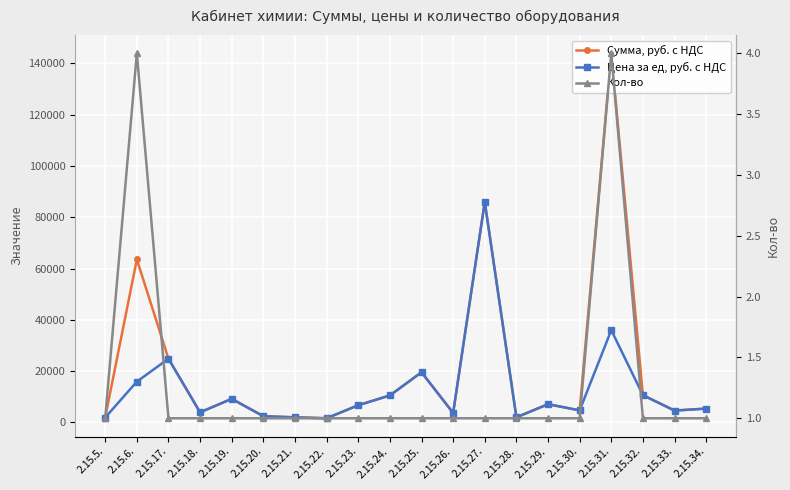

What are all the series names shown in the legend?

Сумма, руб. с НДС, Цена за ед, руб. с НДС, Кол-во